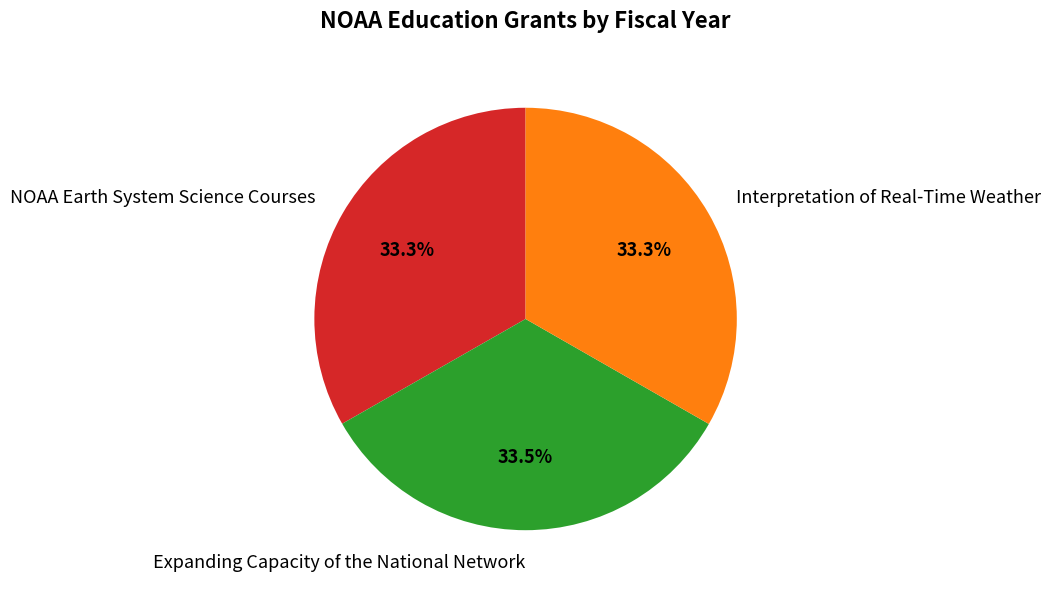

Combined, do Interpretation of Real-Time Weather and NOAA Earth System Science Courses account for over 50%?

Yes